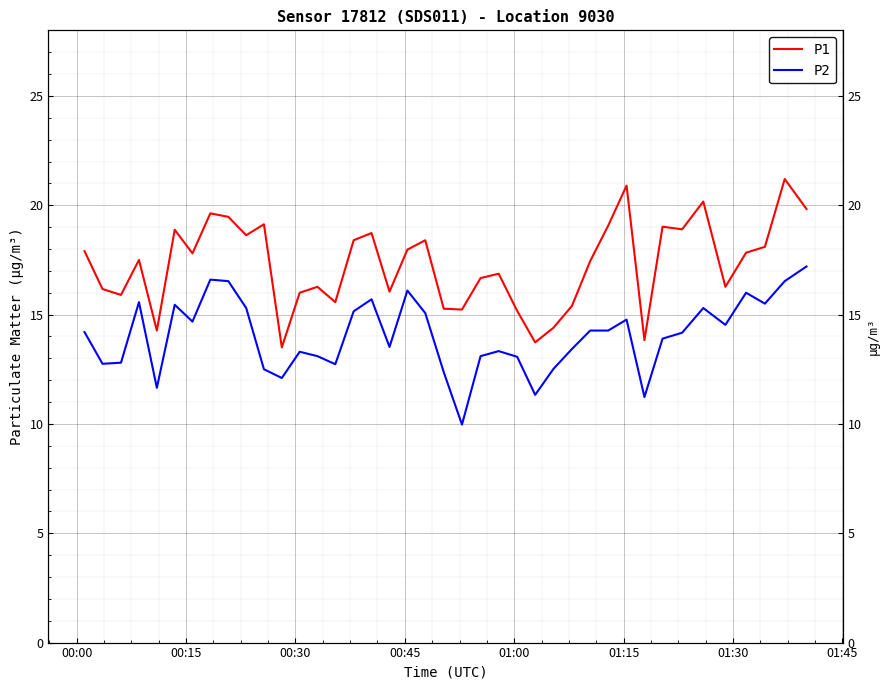

True or false: P1 and P2 intersect in this chart.

False